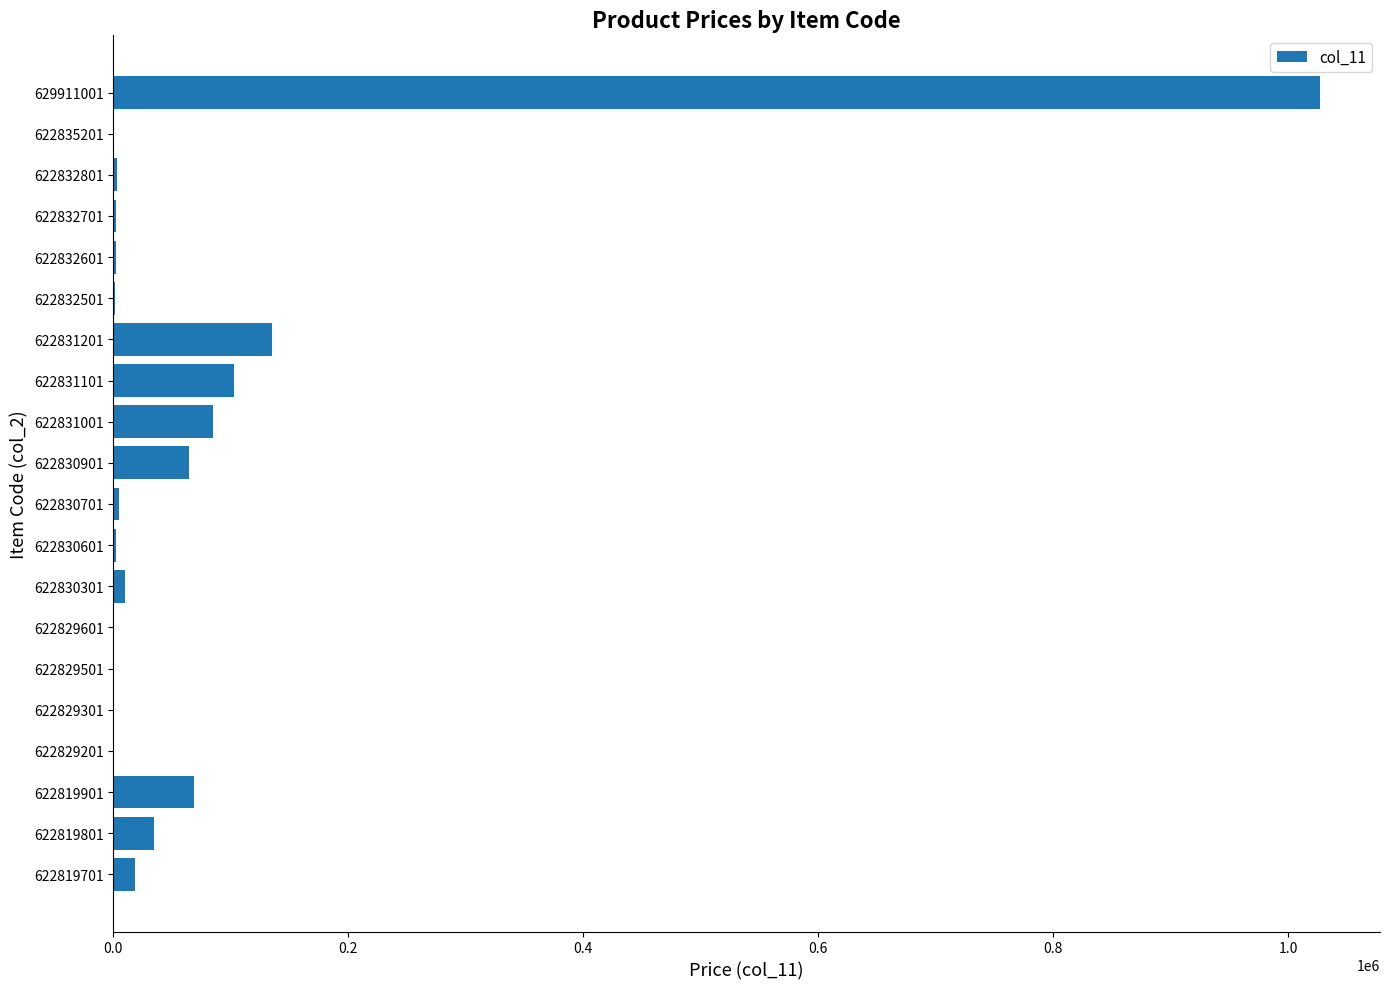

What is the sum of all values?

1564392.2